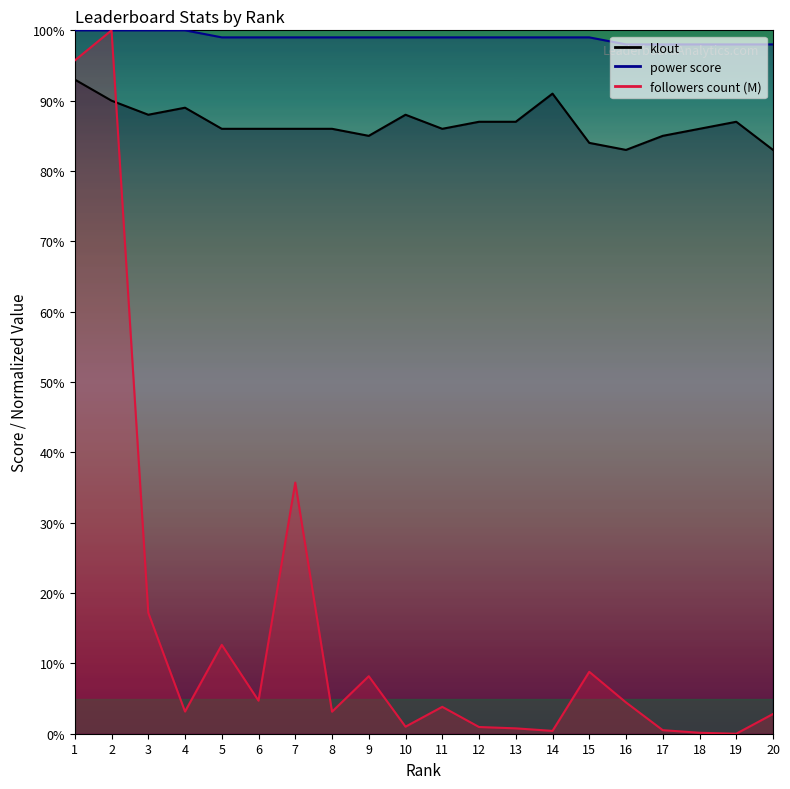

Which series has the largest range (max minus min)?

followers count (M)